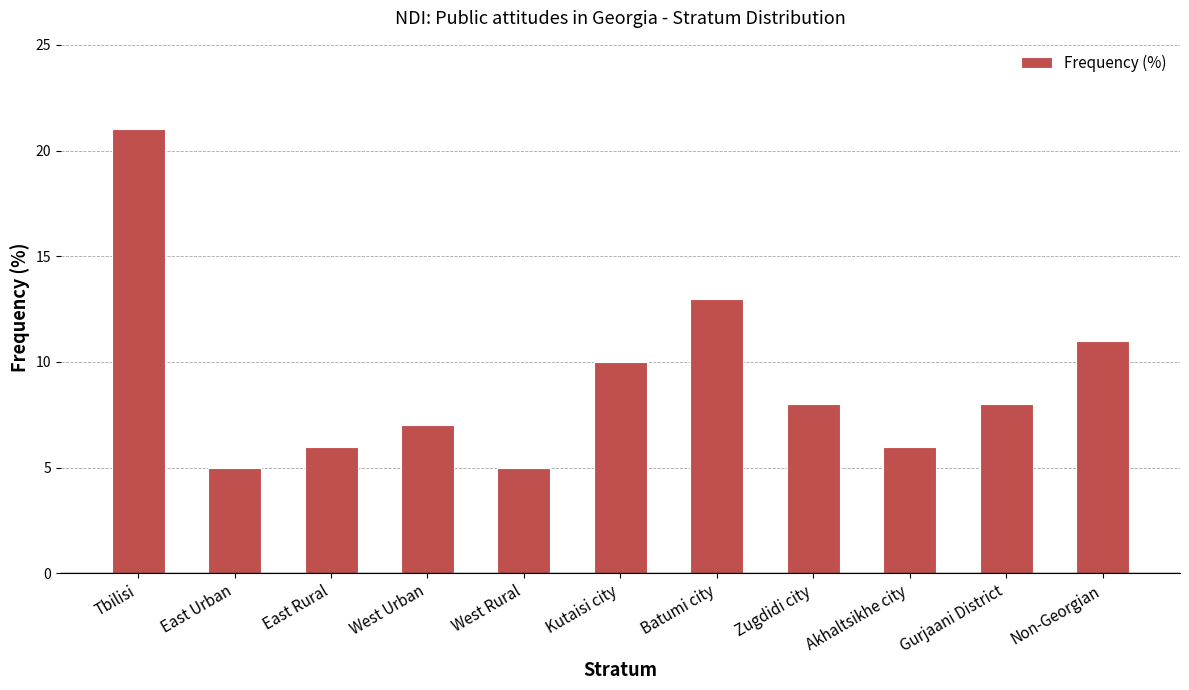

How many categories are shown in the chart?

11